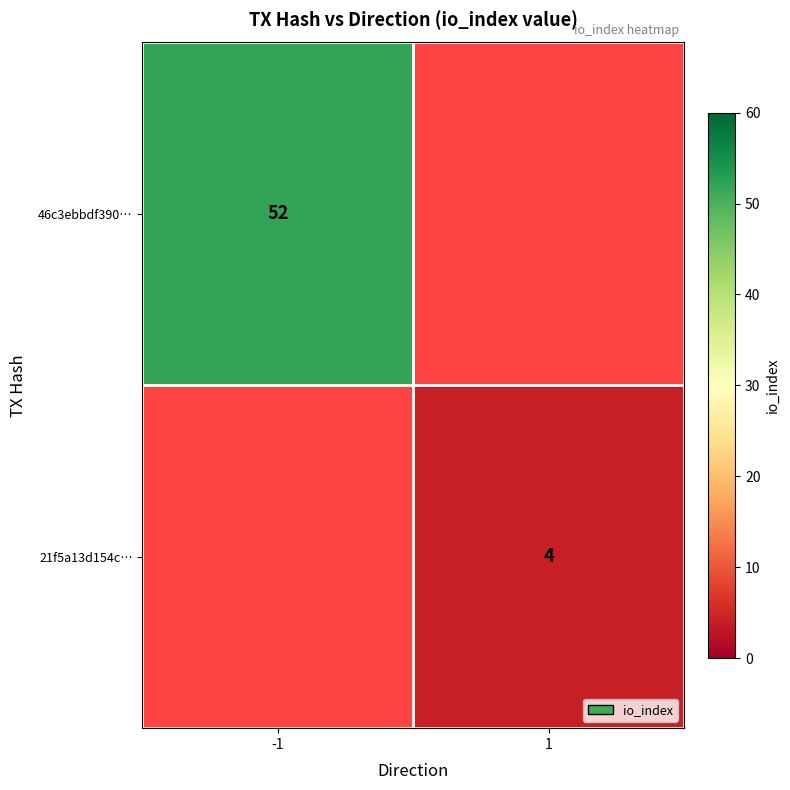

Is it true that 46c3ebbdf390… equals 73 at -1?

False